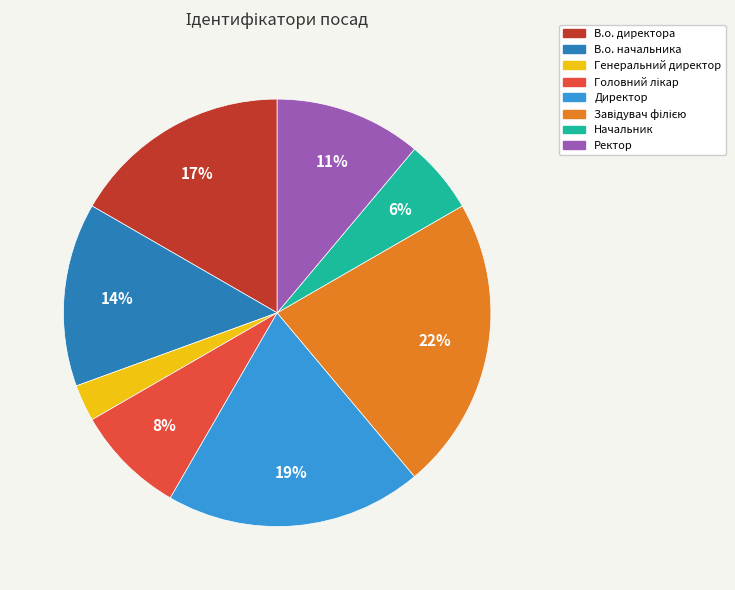

Approximately how many times larger is the value at Начальник compared to Ректор?

0.5